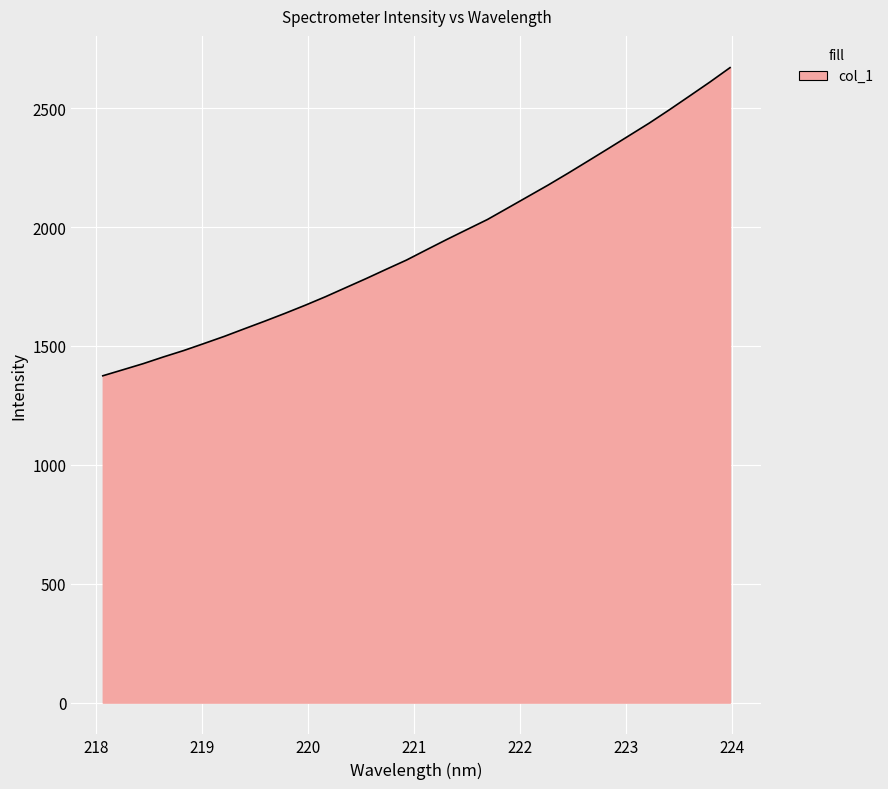

What is the greatest value displayed?

2670.4